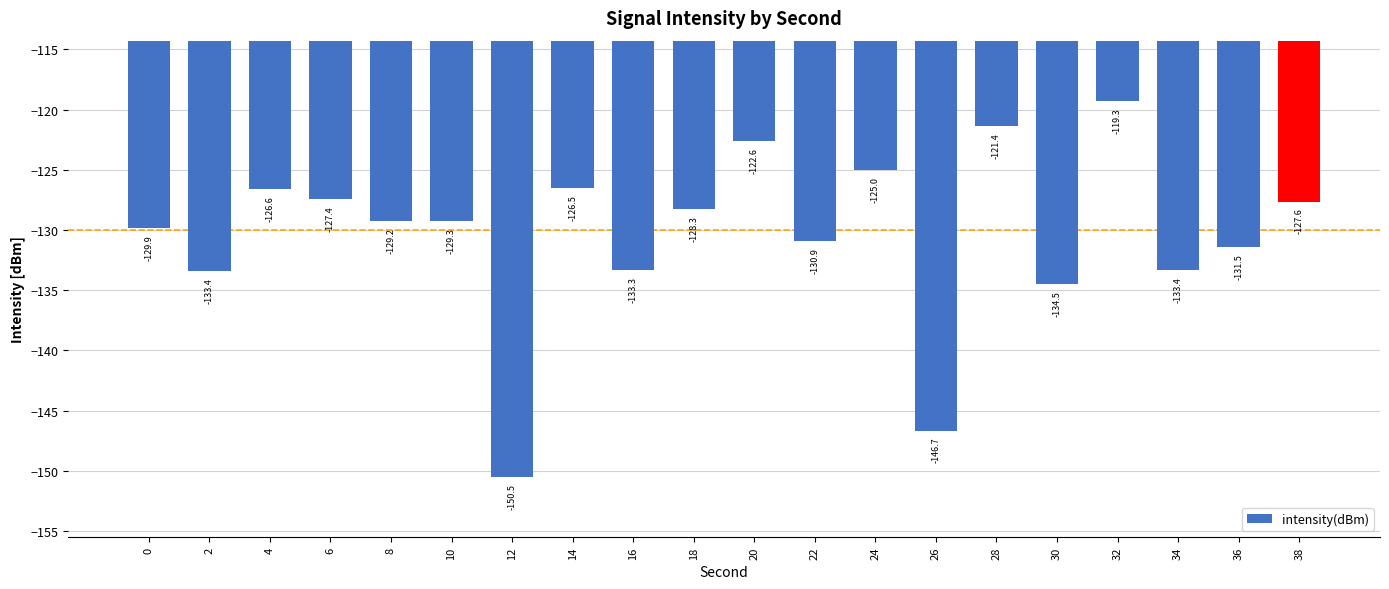

Reading left to right, transcribe all the data shown in this chart.

-129.9	-133.4	-126.6	-127.4	-129.2	-129.3	-150.5	-126.5	-133.3	-128.3	-122.6	-130.9	-125.0	-146.7	-121.4	-134.5	-119.3	-133.4	-131.5	-127.6